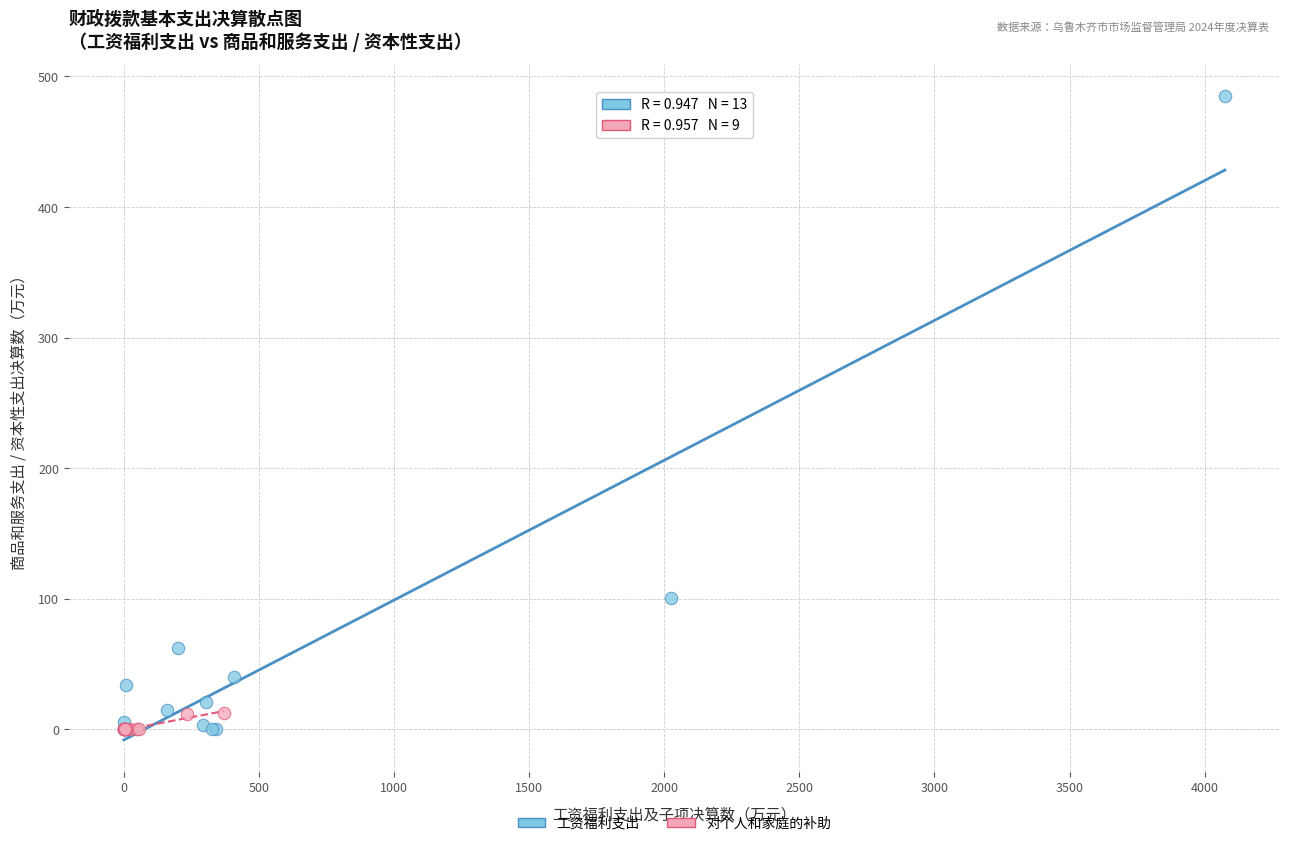

Which series reaches the maximum Y coordinate?

工资福利支出